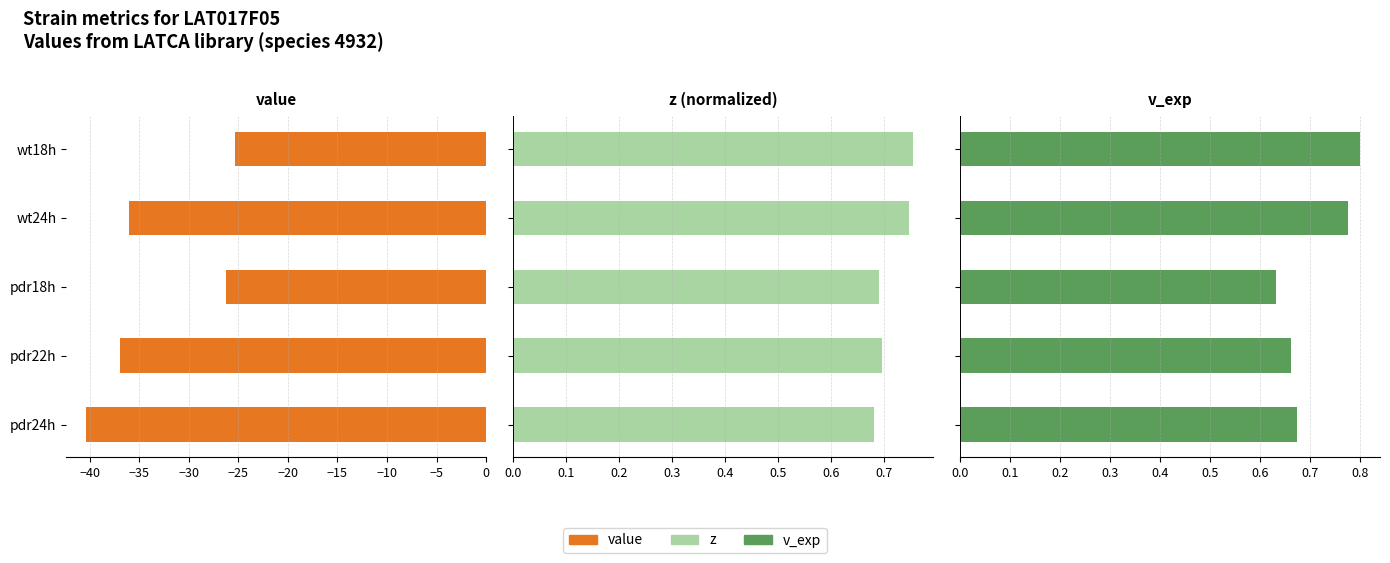

What is the total value across all series at pdr24h?

-39.0